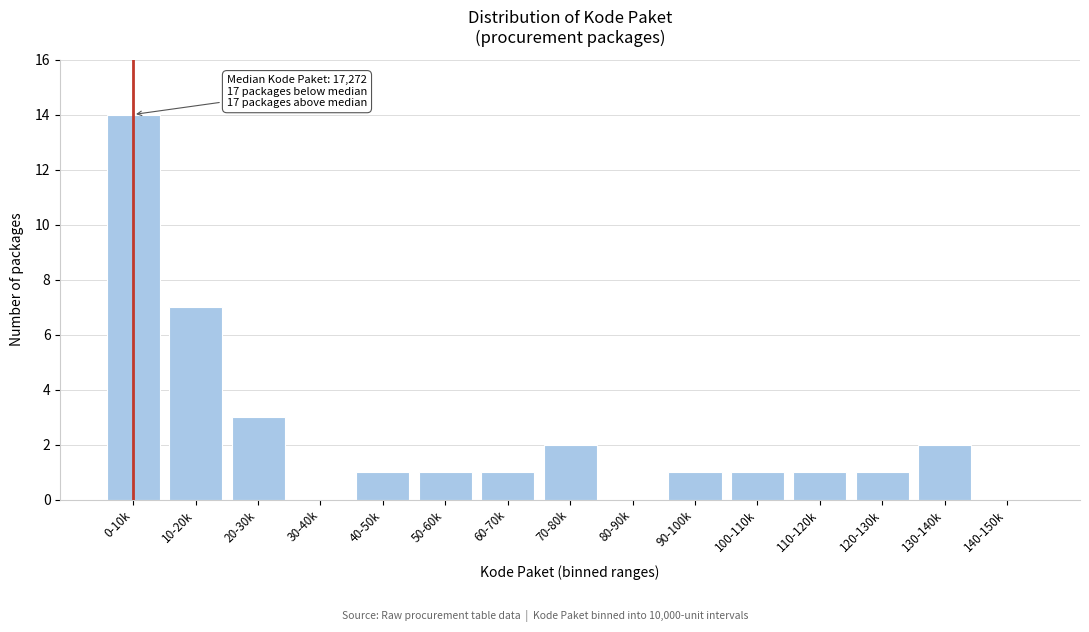

What is the maximum value shown in the chart?

14